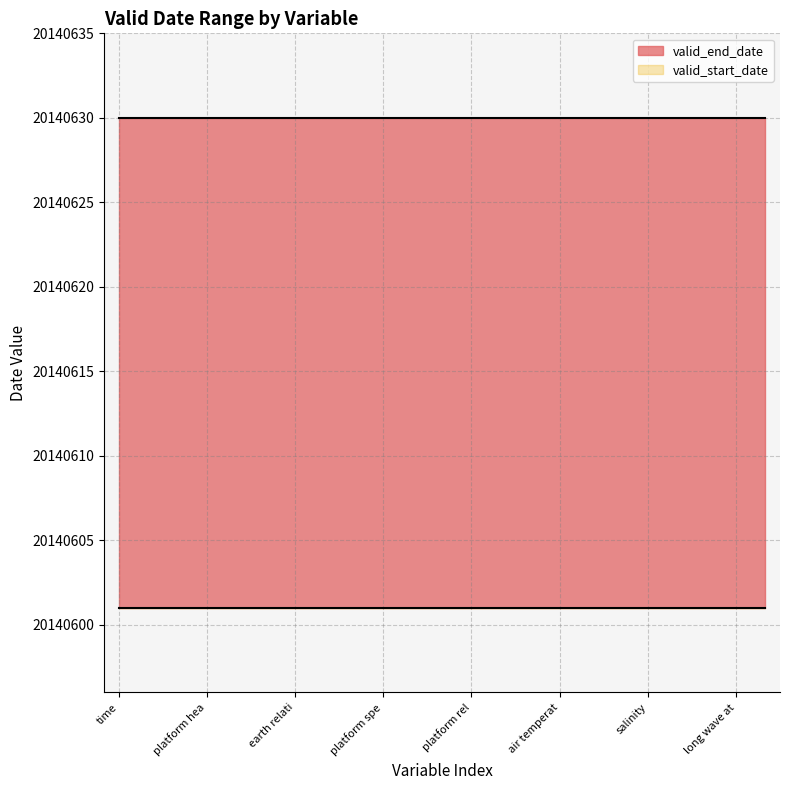

What is the lowest value of the valid_end_date series?

20140630